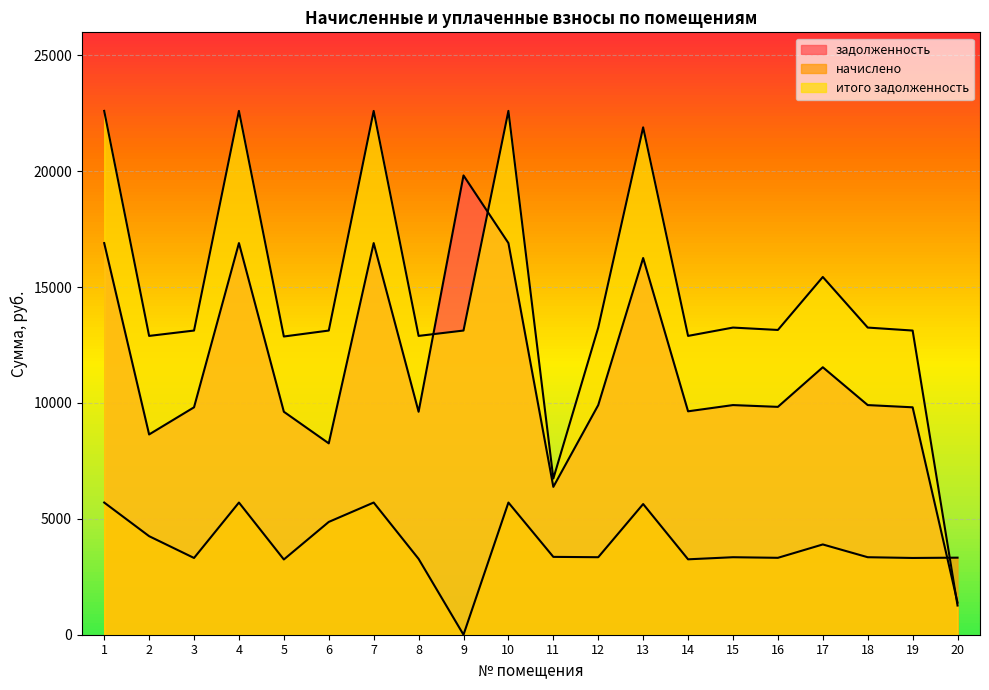

How many interior local valleys does the задолженность series have?

6